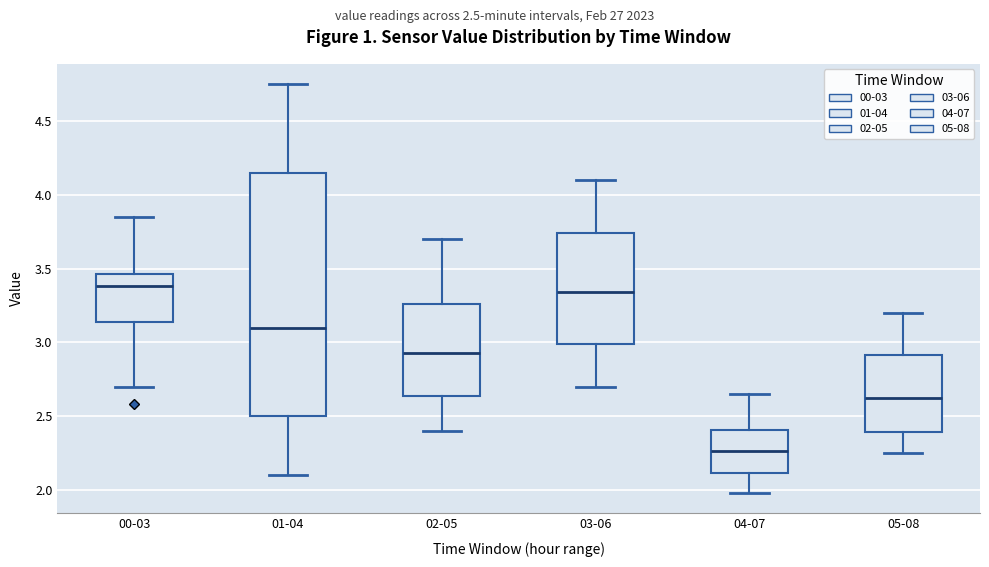

Reading left to right, read every box against the y-axis: the position of its median line, the range the box covers, and the ends of its whiskers. The values are not printed on the chart, so give them approximately, as read against the axis.

00-03: median 3.40, box 3.15 to 3.45, whiskers 2.70 to 3.85
01-04: median 3.10, box 2.50 to 4.15, whiskers 2.10 to 4.75
02-05: median 2.95, box 2.65 to 3.25, whiskers 2.40 to 3.70
03-06: median 3.35, box 3.00 to 3.75, whiskers 2.70 to 4.10
04-07: median 2.25, box 2.10 to 2.40, whiskers 2.00 to 2.65
05-08: median 2.65, box 2.40 to 2.90, whiskers 2.25 to 3.20